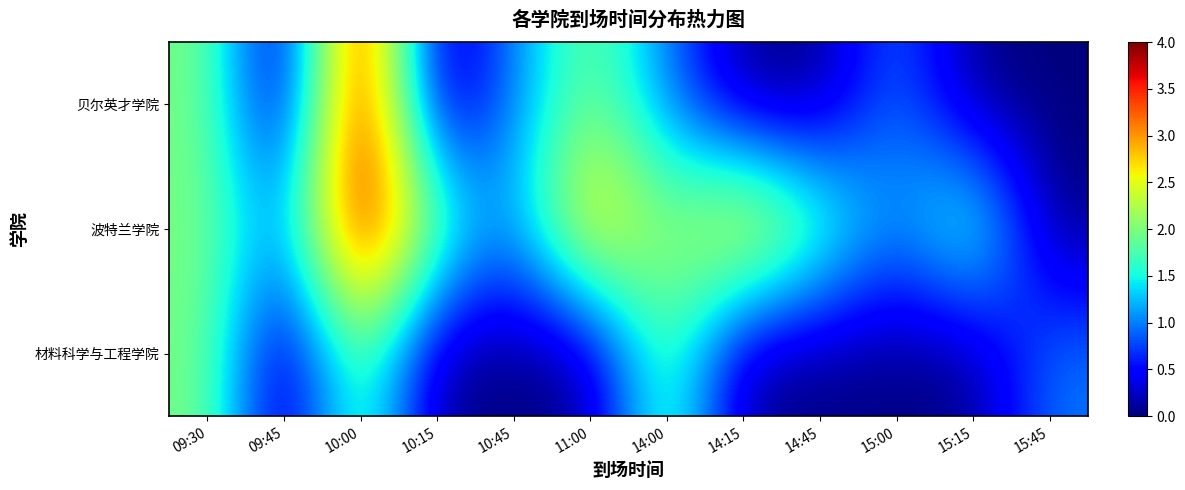

Between 10:15 and 14:45, which series saw the biggest shift?

贝尔英才学院